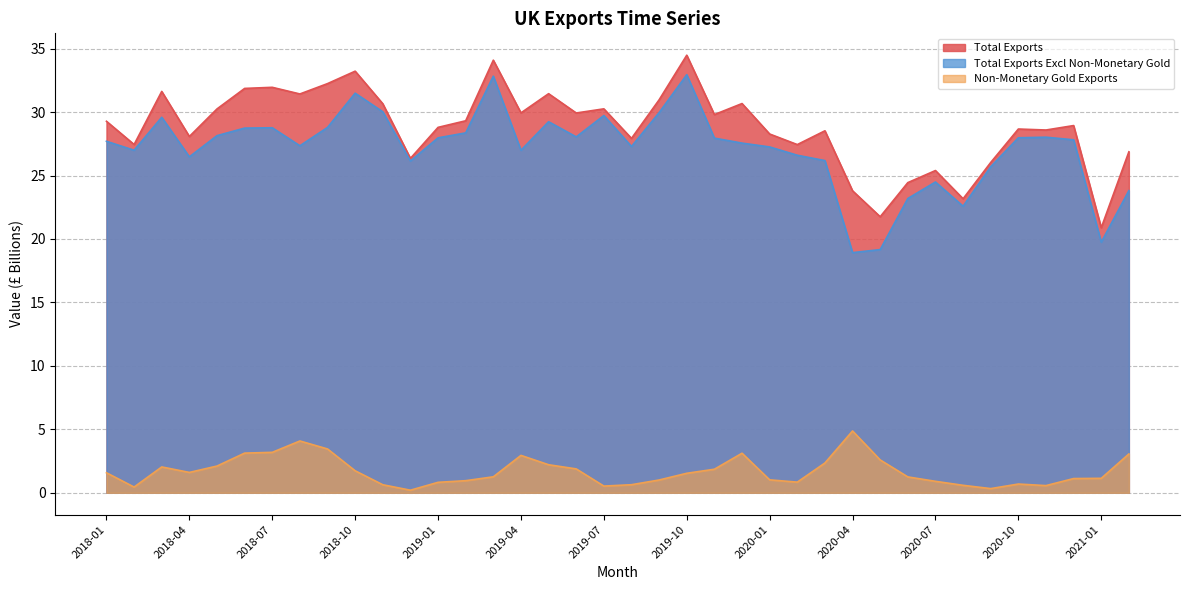

What is the greatest value displayed?

34.5